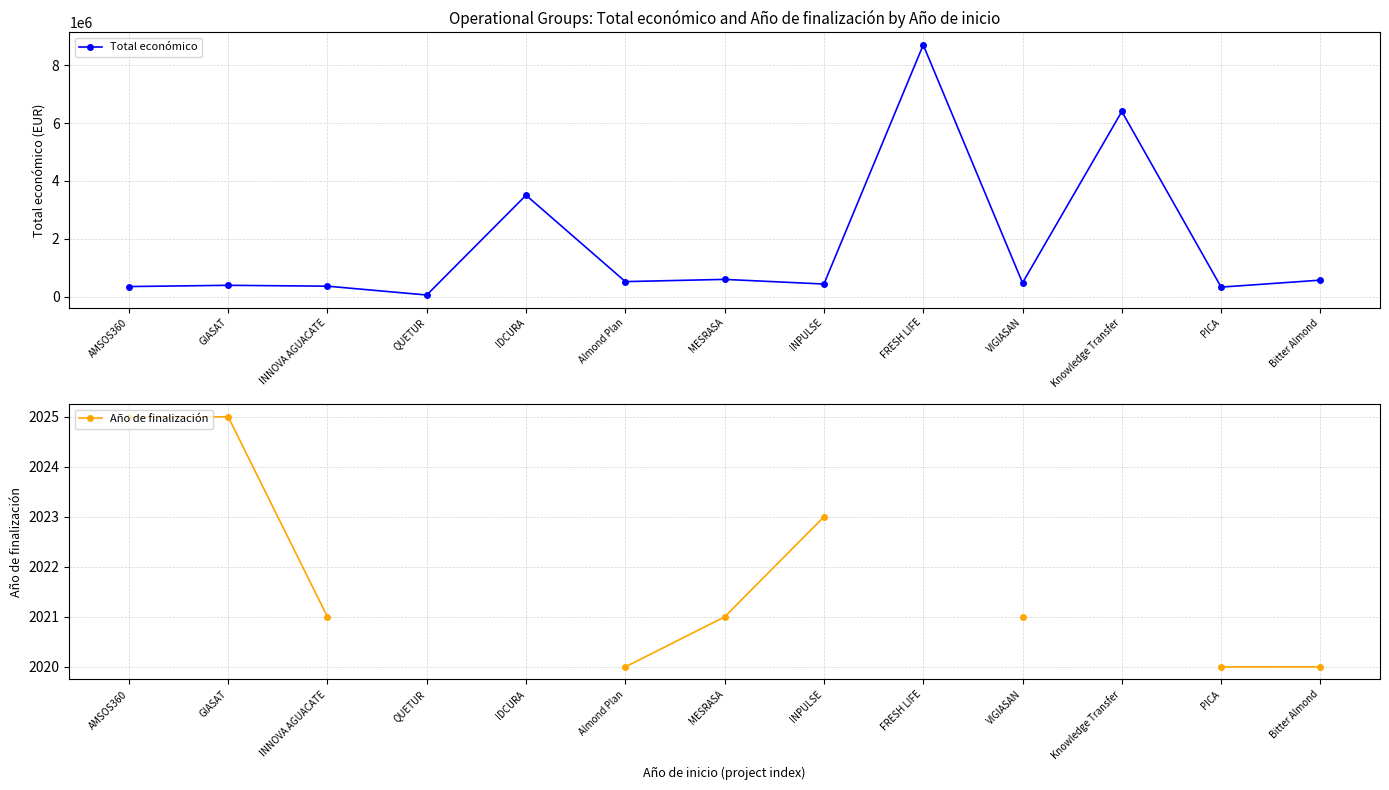

True or false: Año de finalización and Total económico intersect in this chart.

False